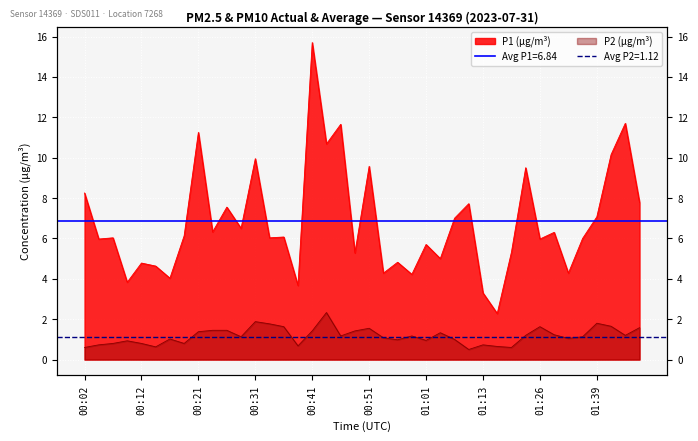

Rank the series by their average value, from lowest to highest.

P2, P1